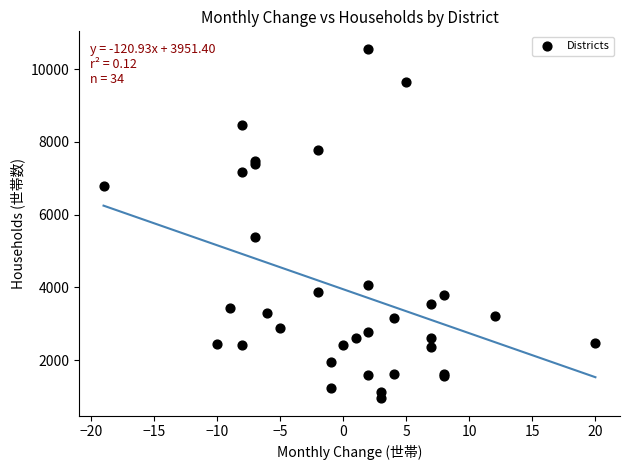

What Y value in the scatter plot is closest to 5758?

5375